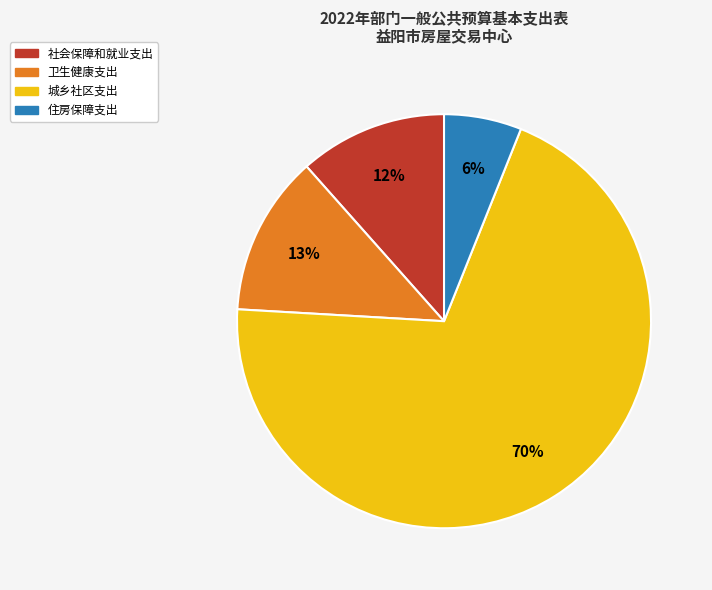

Between 城乡社区支出 and 卫生健康支出, which is larger?

城乡社区支出